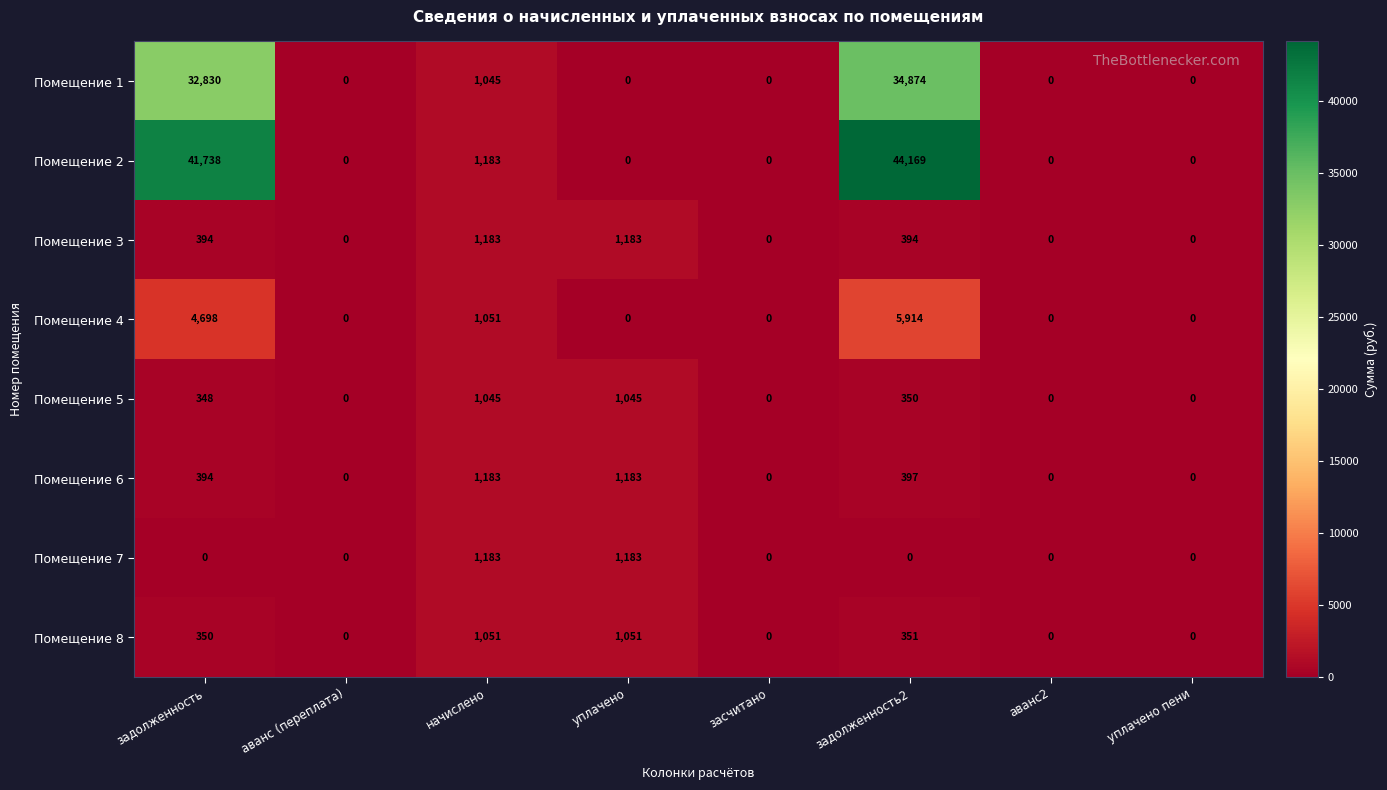

Count the Помещение 4 values in the range 0 to 4698.

7